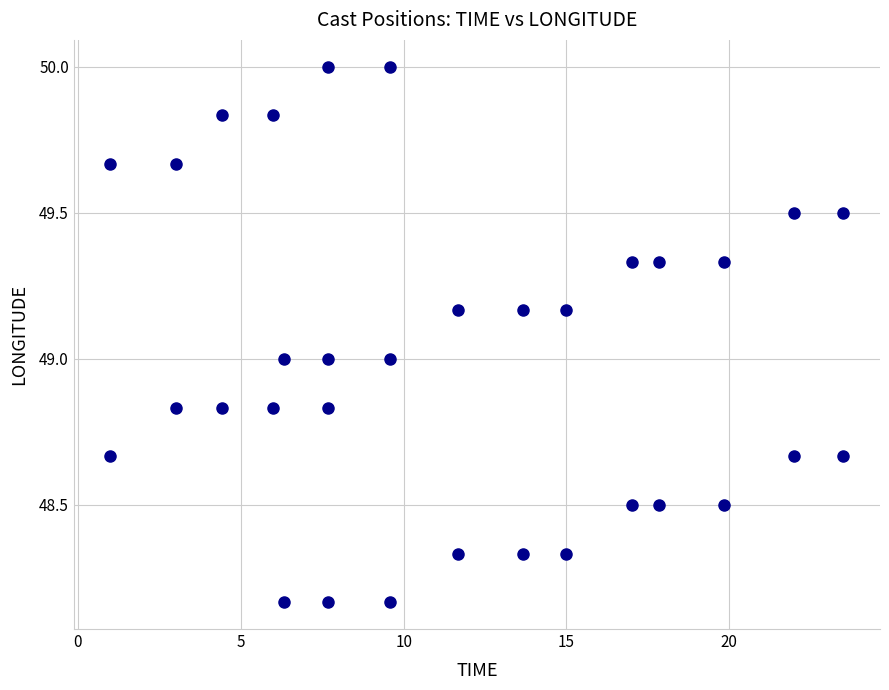

What is the range of Y values (max minus min)?

1.8